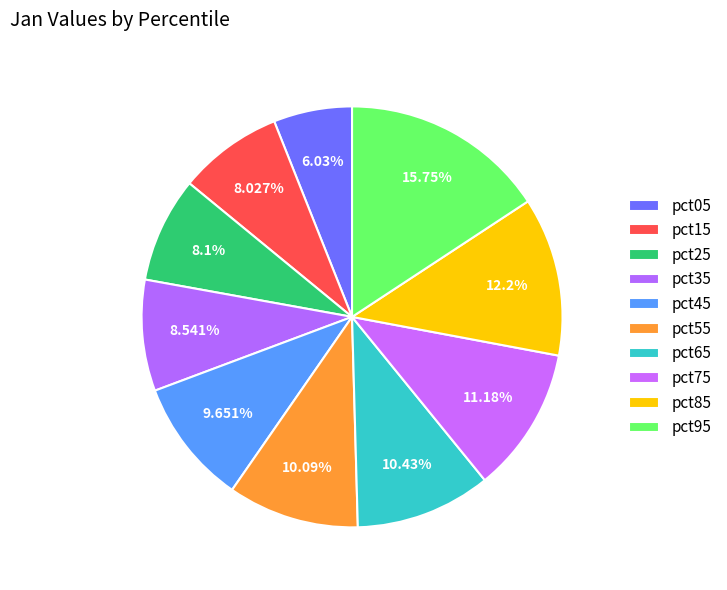

Does pct85 account for over 50% of the chart?

No